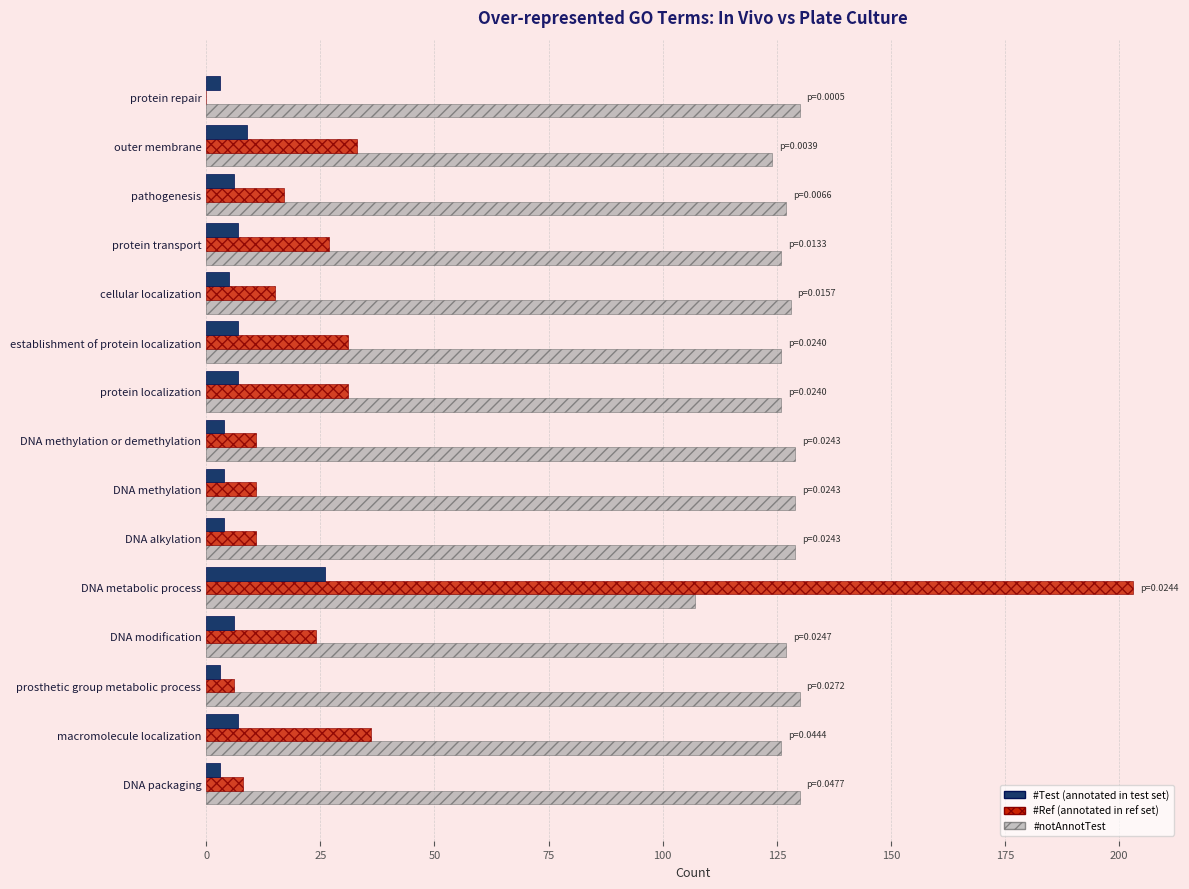

Which label corresponds to the largest value in the chart?

DNA metabolic process